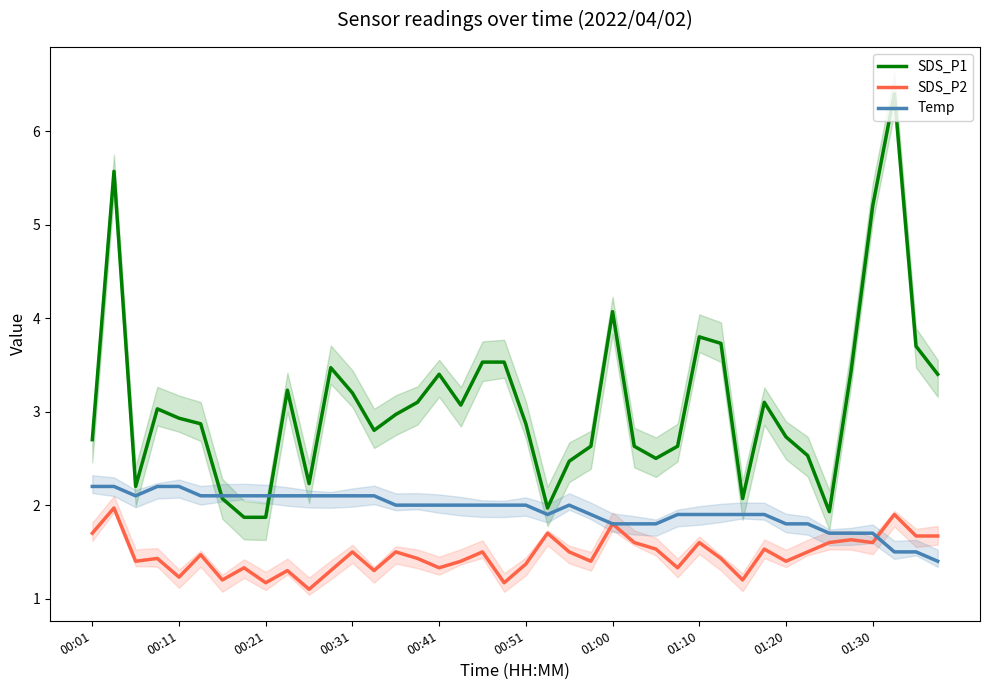

What is the difference between the second highest and second lowest values in the SDS_P1 series?

3.7